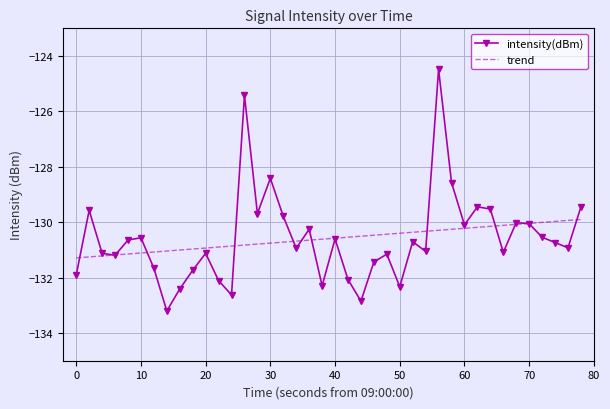

How many points are higher than both their immediate neighbors (excluding endpoints)?

12